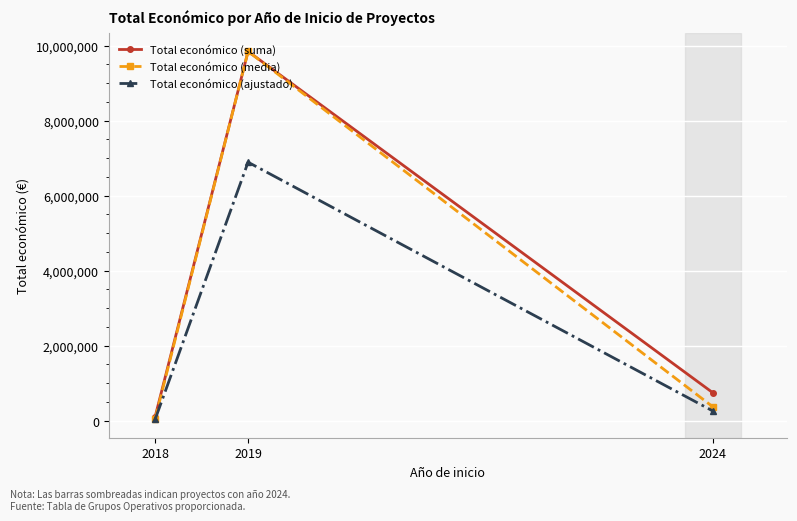

Rank the categories by Total económico (suma) value from lowest to highest.

2018, 2024, 2019